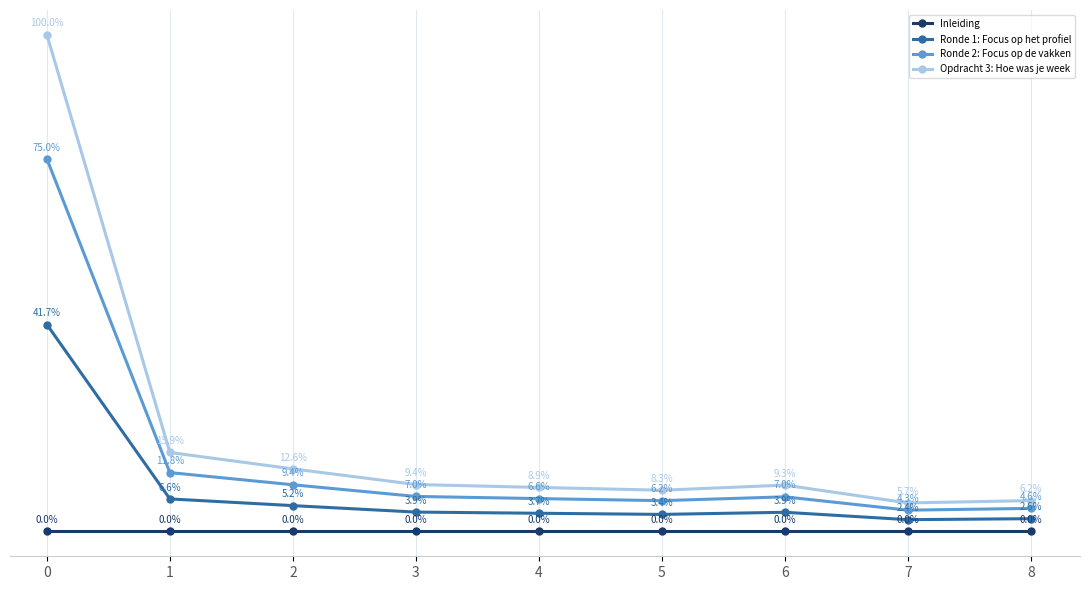

True or false: Ronde 2: Focus op de vakken and Opdracht 3: Hoe was je week cross at least once.

False